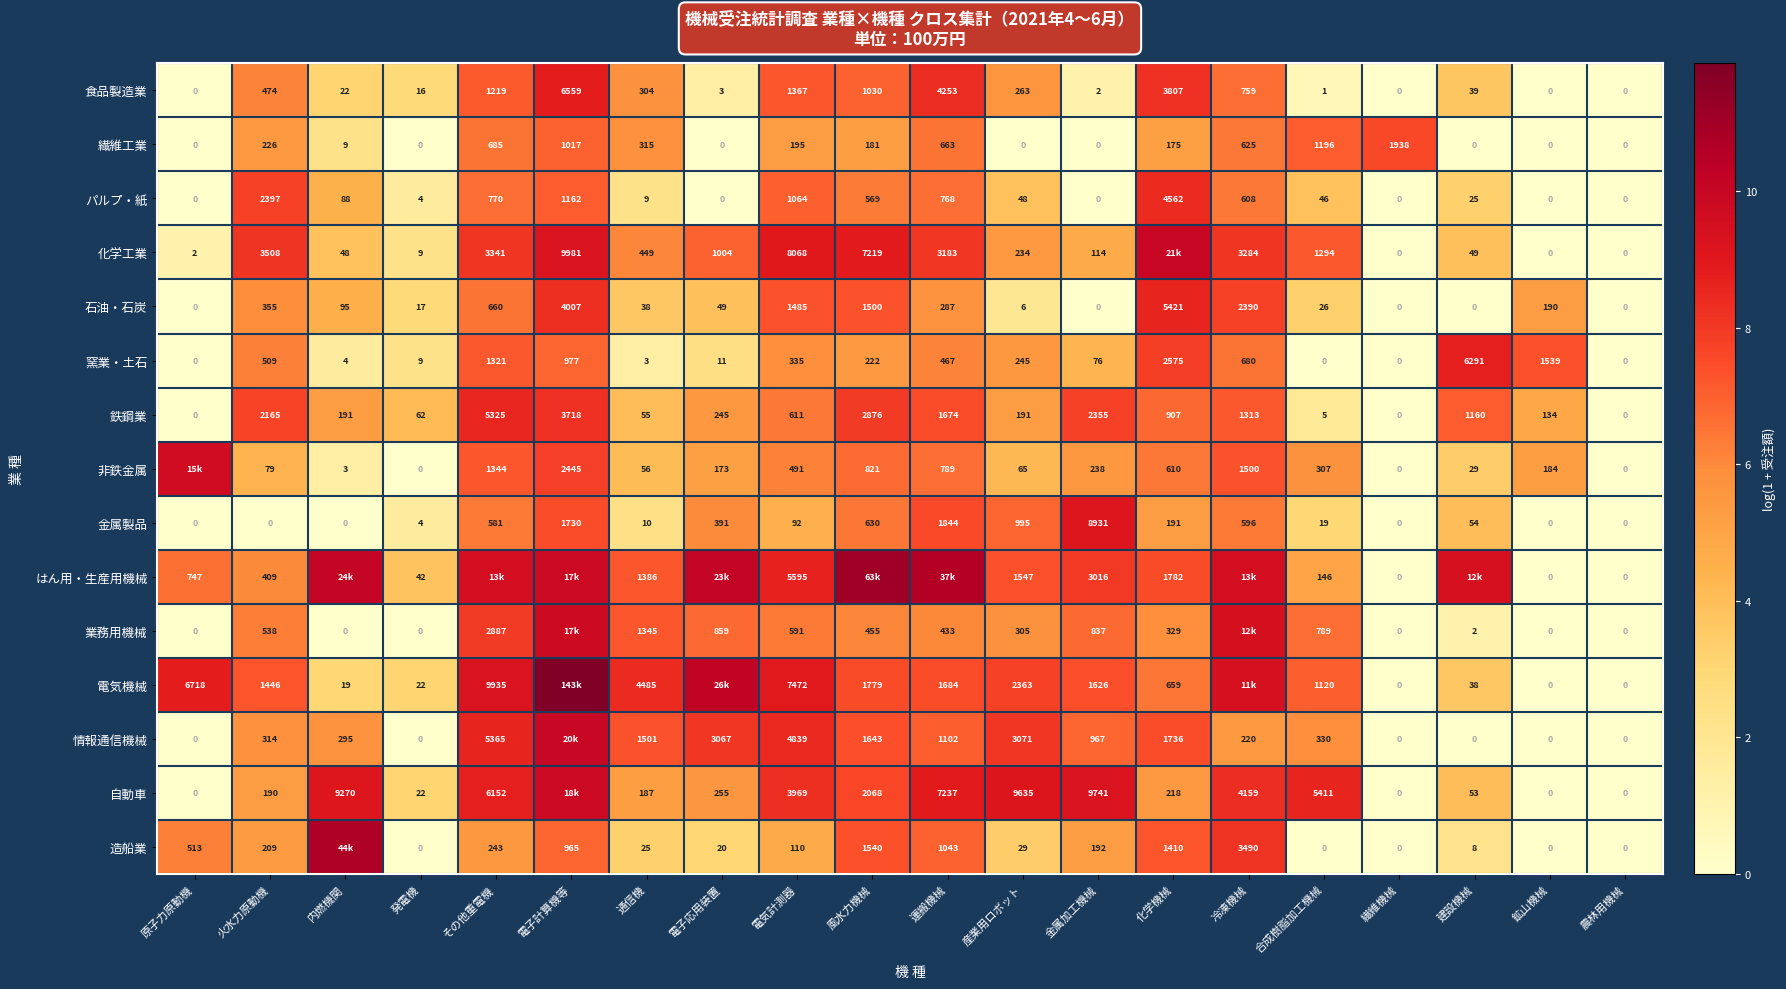

Count the number of categories in the chart.

20